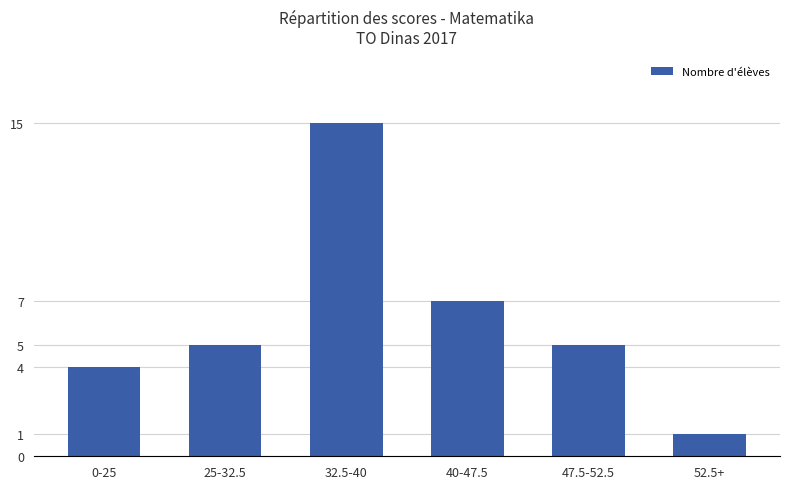

What is the ratio of the value at 40-47.5 to the value at 52.5+?

7.0